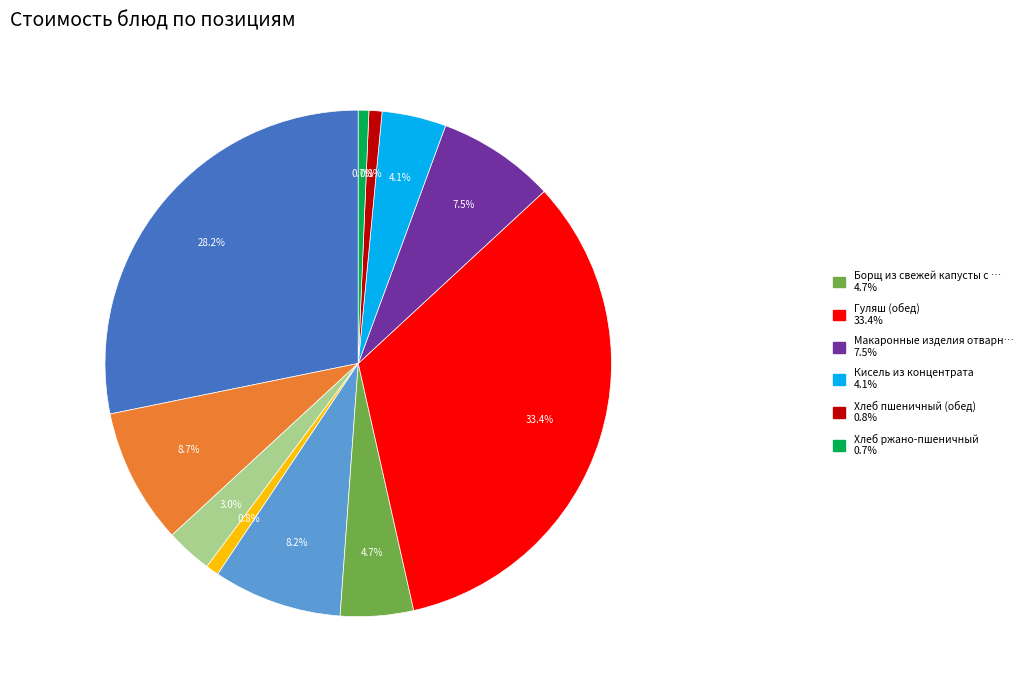

Is there any slice that represents more than half of the pie?

No